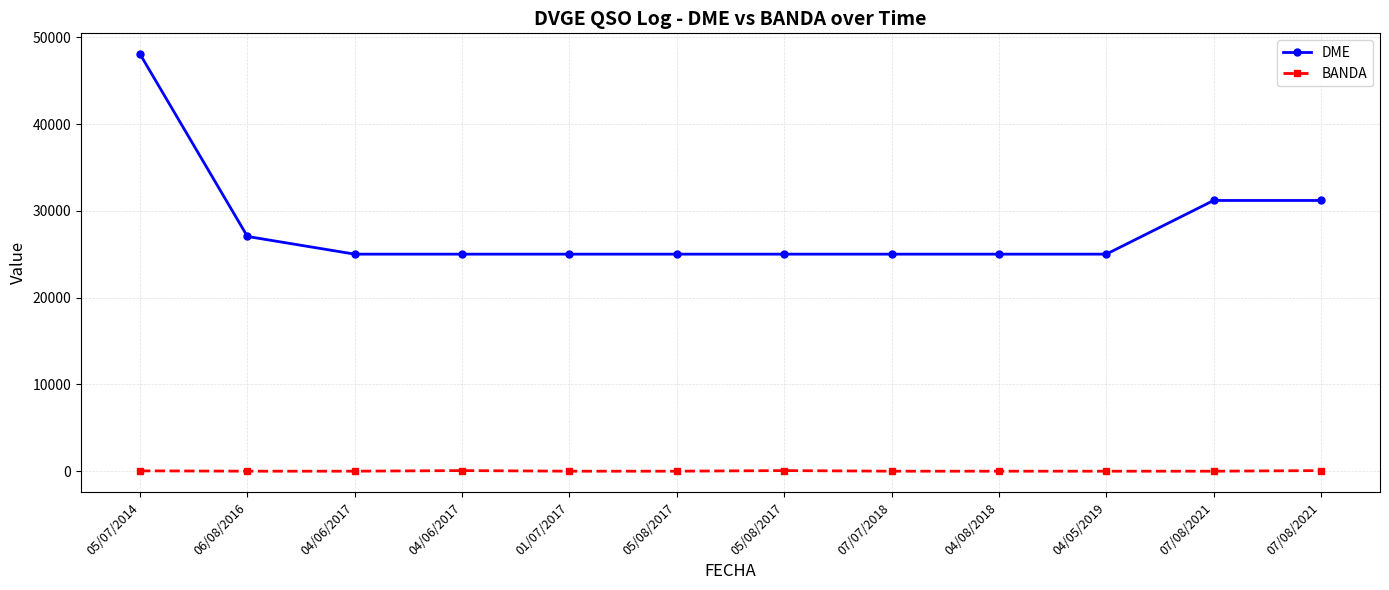

What is the difference between the BANDA values at 04/08/2018 and 04/06/2017?

68